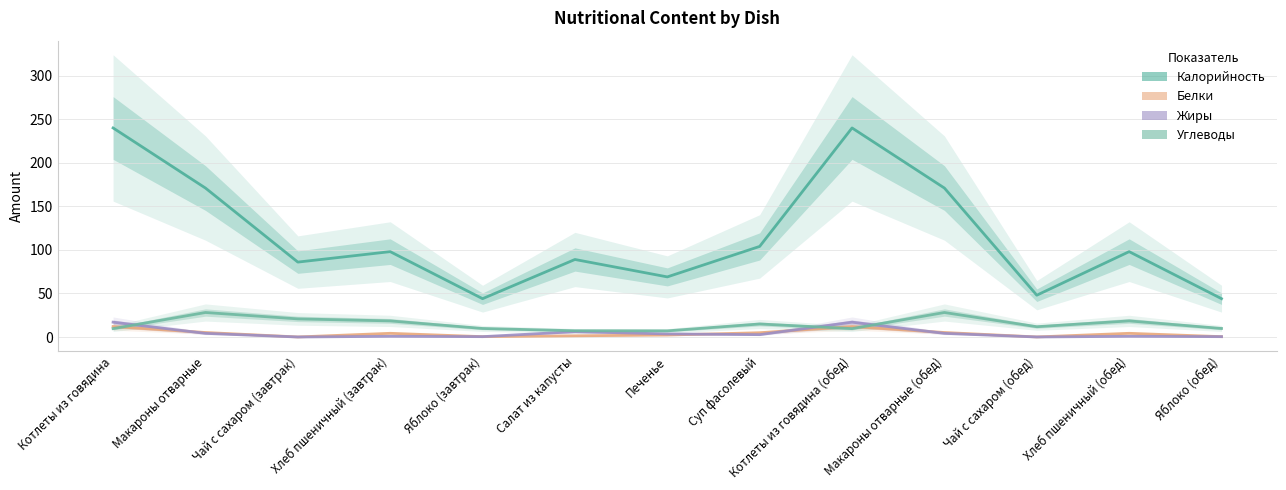

How many lines are shown in the chart?

4